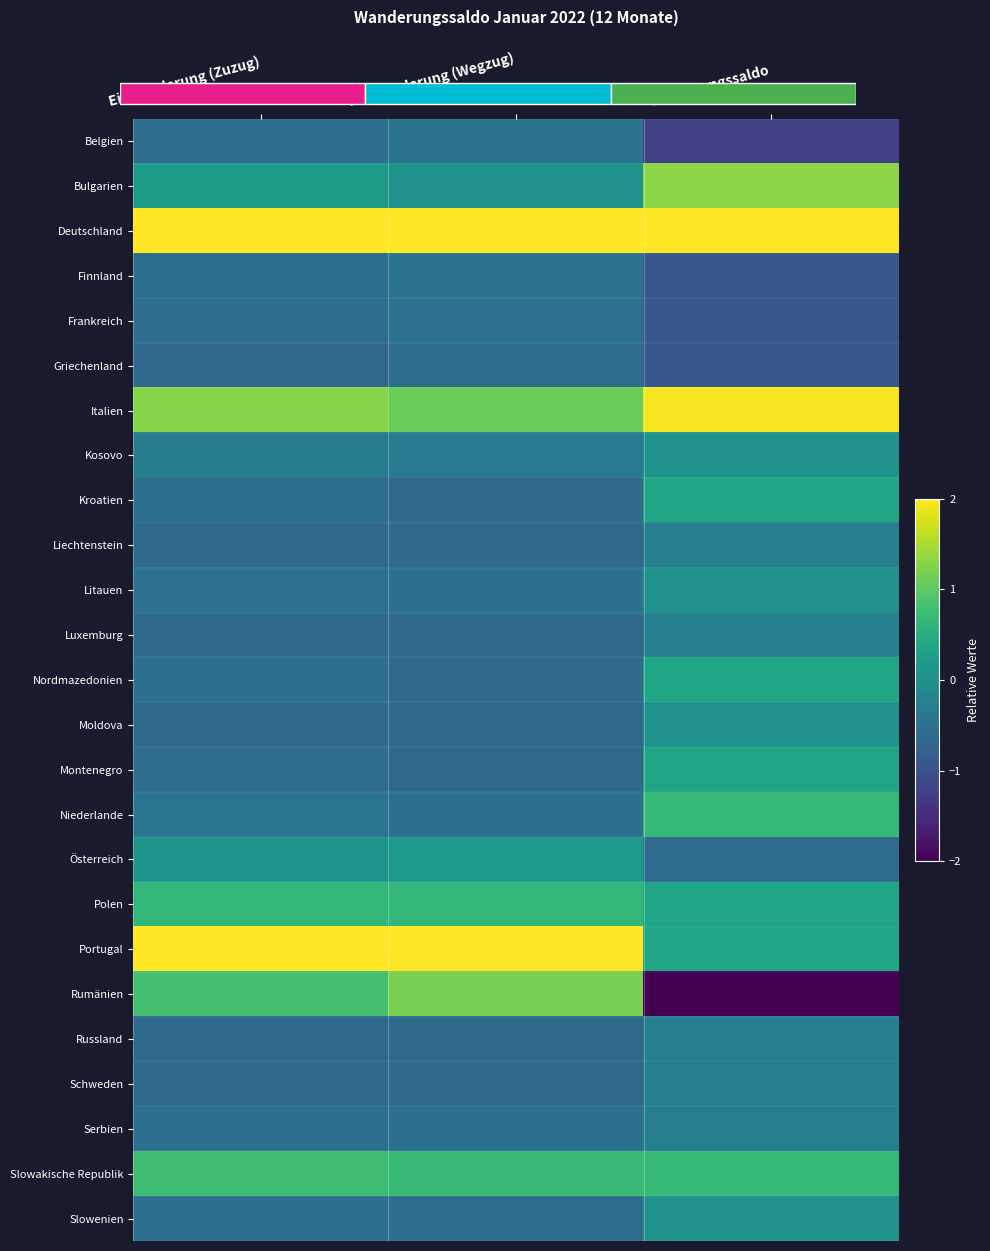

Reading left to right, extract all data points from this chart.

Belgien: Einwanderung (Zuzug)=-0.6	Auswanderung (Wegzug)=-0.5	Wanderungssaldo=-1.2
Bulgarien: Einwanderung (Zuzug)=0.2	Auswanderung (Wegzug)=0.0	Wanderungssaldo=1.3
Deutschland: Einwanderung (Zuzug)=3.2	Auswanderung (Wegzug)=3.1	Wanderungssaldo=2.3
Finnland: Einwanderung (Zuzug)=-0.5	Auswanderung (Wegzug)=-0.5	Wanderungssaldo=-0.9
Frankreich: Einwanderung (Zuzug)=-0.6	Auswanderung (Wegzug)=-0.5	Wanderungssaldo=-0.9
Griechenland: Einwanderung (Zuzug)=-0.6	Auswanderung (Wegzug)=-0.6	Wanderungssaldo=-0.9
Italien: Einwanderung (Zuzug)=1.3	Auswanderung (Wegzug)=1.1	Wanderungssaldo=1.9
Kosovo: Einwanderung (Zuzug)=-0.3	Auswanderung (Wegzug)=-0.3	Wanderungssaldo=0.0
Kroatien: Einwanderung (Zuzug)=-0.5	Auswanderung (Wegzug)=-0.6	Wanderungssaldo=0.4
Liechtenstein: Einwanderung (Zuzug)=-0.6	Auswanderung (Wegzug)=-0.6	Wanderungssaldo=-0.3
Litauen: Einwanderung (Zuzug)=-0.5	Auswanderung (Wegzug)=-0.5	Wanderungssaldo=0.0
Luxemburg: Einwanderung (Zuzug)=-0.6	Auswanderung (Wegzug)=-0.6	Wanderungssaldo=-0.3
Nordmazedonien: Einwanderung (Zuzug)=-0.5	Auswanderung (Wegzug)=-0.6	Wanderungssaldo=0.4
Moldova: Einwanderung (Zuzug)=-0.6	Auswanderung (Wegzug)=-0.6	Wanderungssaldo=0.0
Montenegro: Einwanderung (Zuzug)=-0.6	Auswanderung (Wegzug)=-0.6	Wanderungssaldo=0.4
Niederlande: Einwanderung (Zuzug)=-0.4	Auswanderung (Wegzug)=-0.5	Wanderungssaldo=0.7
Österreich: Einwanderung (Zuzug)=0.1	Auswanderung (Wegzug)=0.1	Wanderungssaldo=-0.6
Polen: Einwanderung (Zuzug)=0.7	Auswanderung (Wegzug)=0.6	Wanderungssaldo=0.4
Portugal: Einwanderung (Zuzug)=2.5	Auswanderung (Wegzug)=2.6	Wanderungssaldo=0.4
Rumänien: Einwanderung (Zuzug)=0.8	Auswanderung (Wegzug)=1.2	Wanderungssaldo=-2.8
Russland: Einwanderung (Zuzug)=-0.6	Auswanderung (Wegzug)=-0.6	Wanderungssaldo=-0.3
Schweden: Einwanderung (Zuzug)=-0.6	Auswanderung (Wegzug)=-0.6	Wanderungssaldo=-0.3
Serbien: Einwanderung (Zuzug)=-0.5	Auswanderung (Wegzug)=-0.5	Wanderungssaldo=-0.3
Slowakische Republik: Einwanderung (Zuzug)=0.8	Auswanderung (Wegzug)=0.7	Wanderungssaldo=0.7
Slowenien: Einwanderung (Zuzug)=-0.5	Auswanderung (Wegzug)=-0.6	Wanderungssaldo=0.0